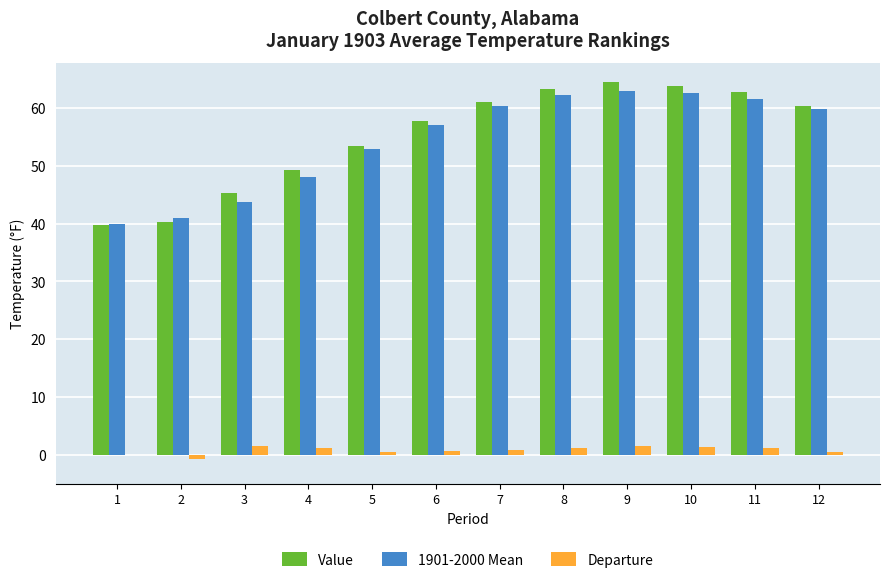

Is the value of Departure at 1 greater than the value of Value at 10?

No